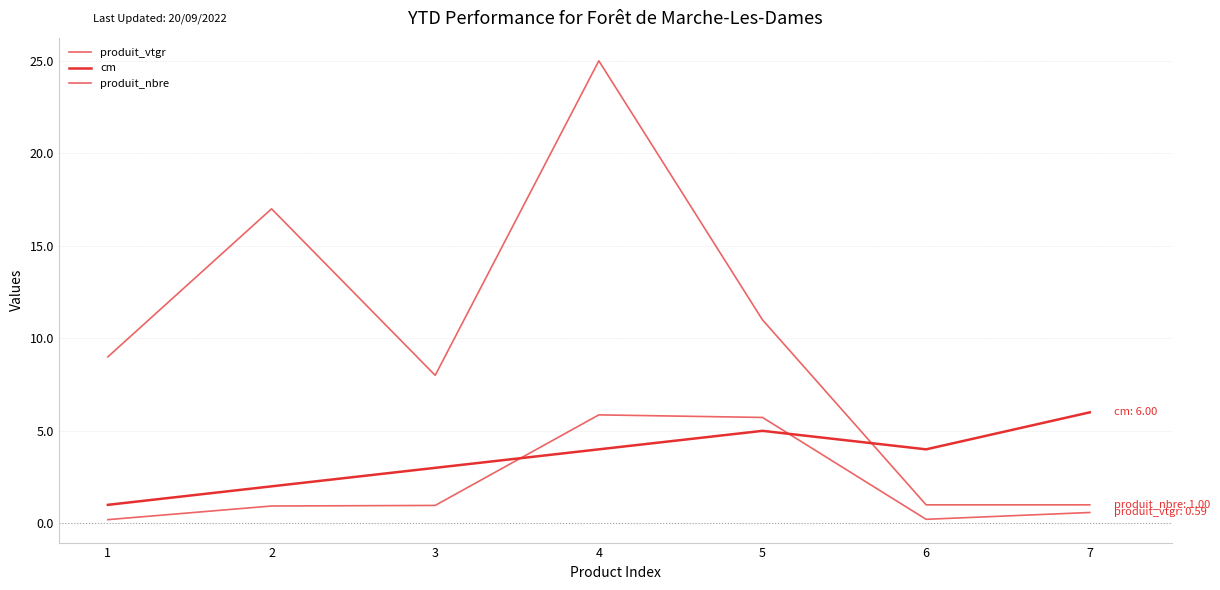

At how many categories does at least one series exceed 13?

2